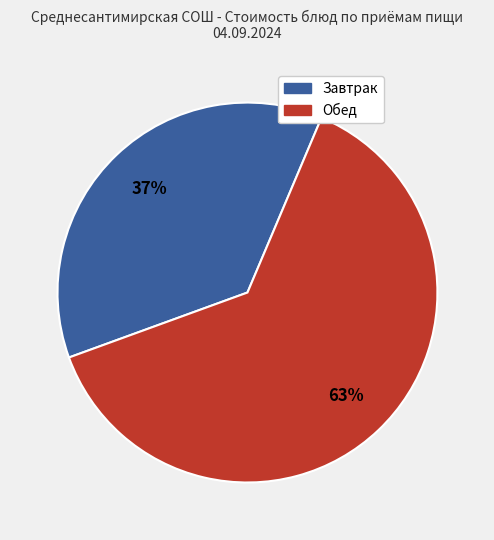

Is there any slice that represents more than half of the pie?

Yes